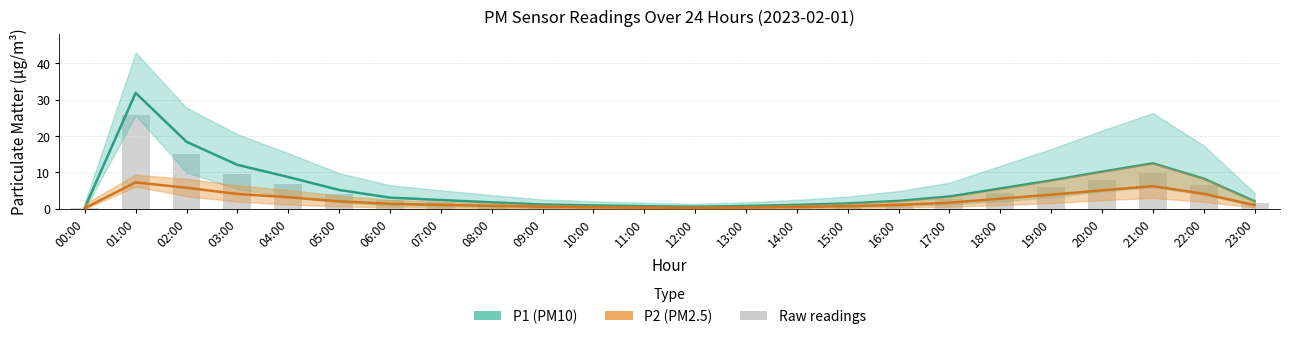

How many values in the P2 (PM2.5) series are below 1?

9